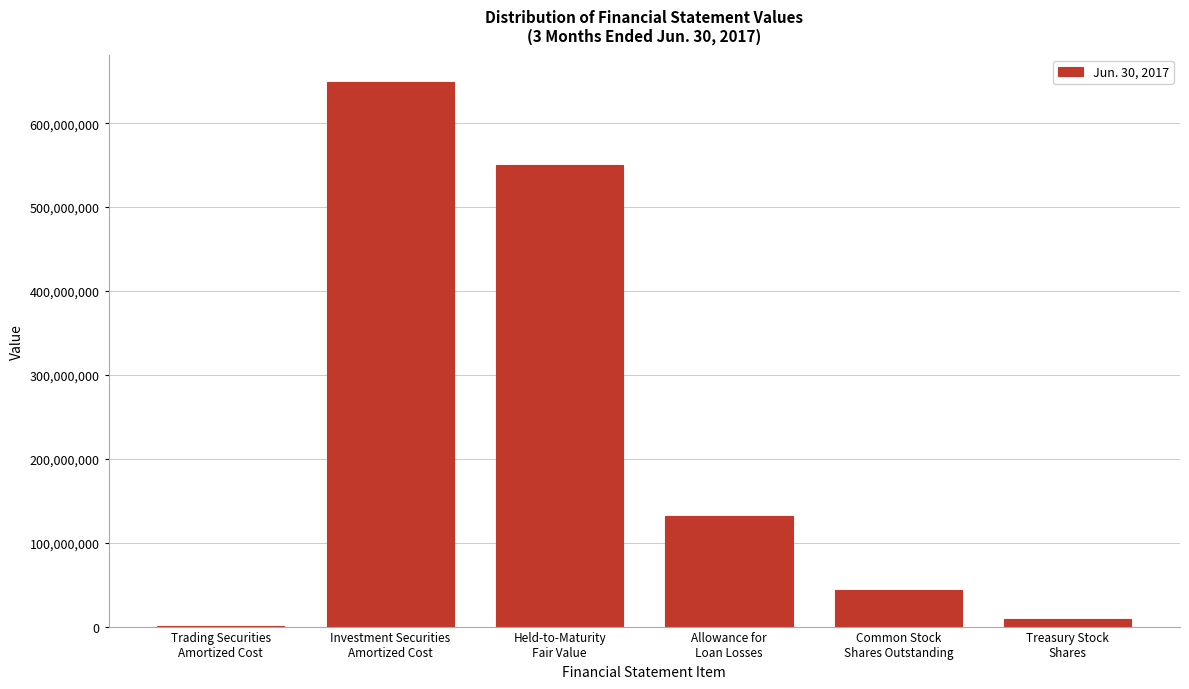

What is the sum of all values?

1384462869